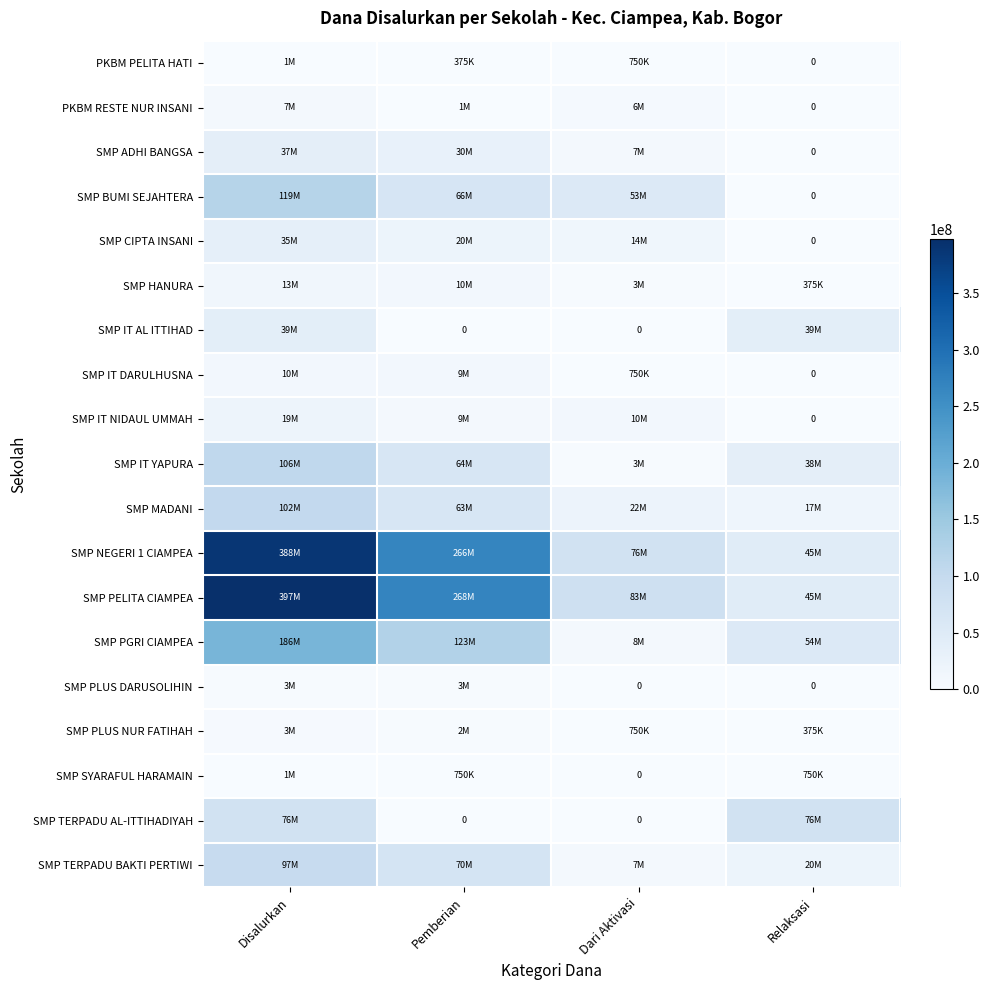

Rank the series at Disalurkan from lowest to highest value.

PKBM PELITA HATI, SMP SYARAFUL HARAMAIN, SMP PLUS DARUSOLIHIN, SMP PLUS NUR FATIHAH, PKBM RESTE NUR INSANI, SMP IT DARULHUSNA, SMP HANURA, SMP IT NIDAUL UMMAH, SMP CIPTA INSANI, SMP ADHI BANGSA, SMP IT AL ITTIHAD, SMP TERPADU AL-ITTIHADIYAH, SMP TERPADU BAKTI PERTIWI, SMP MADANI, SMP IT YAPURA, SMP BUMI SEJAHTERA, SMP PGRI CIAMPEA, SMP NEGERI 1 CIAMPEA, SMP PELITA CIAMPEA